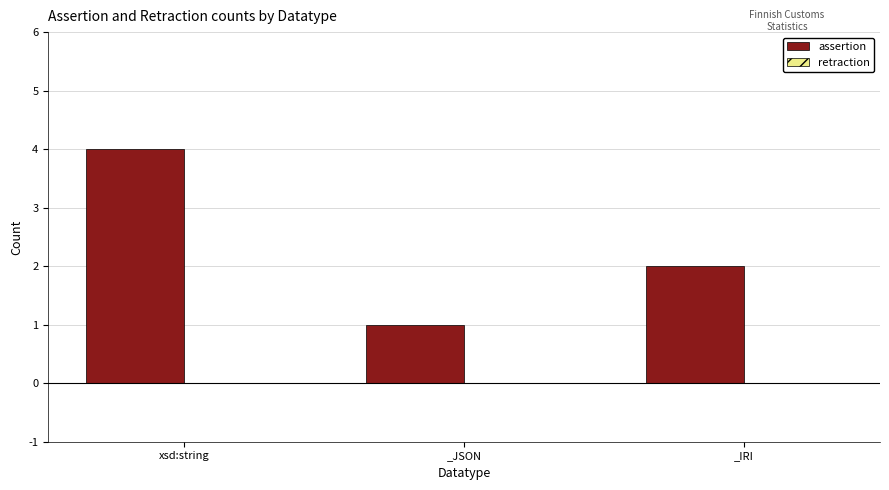

Are the bars horizontal?

No